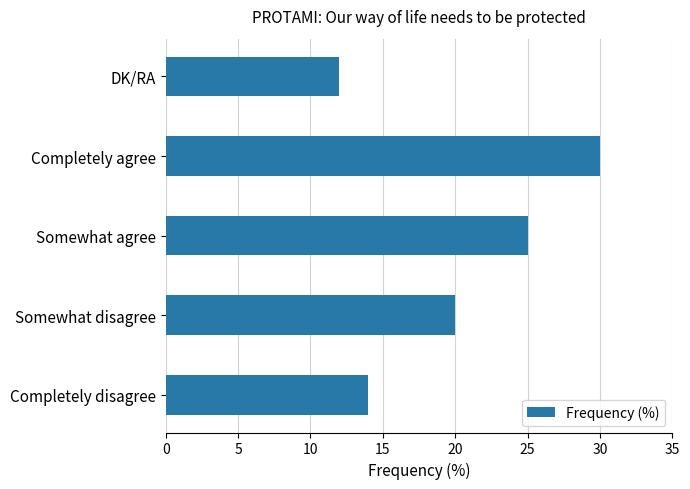

Rank the categories by value from highest to lowest.

Completely agree, Somewhat agree, Somewhat disagree, Completely disagree, DK/RA